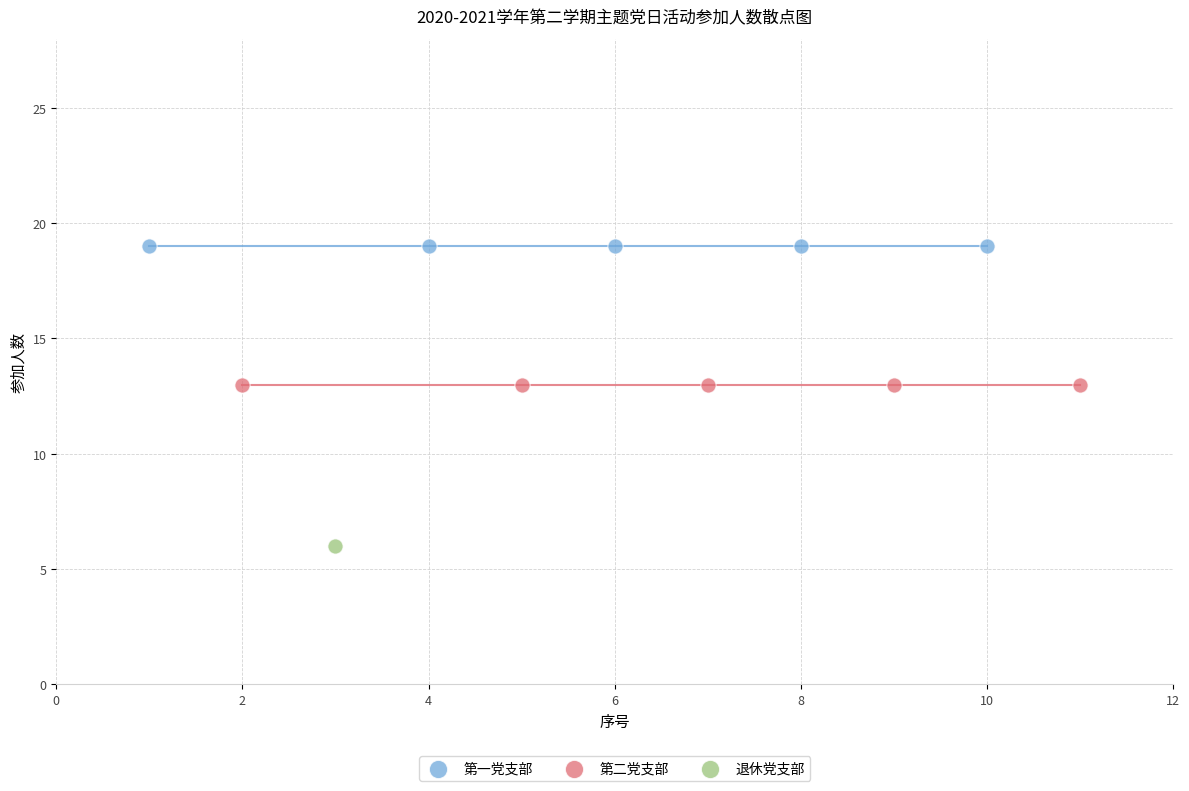

What are all the series names shown in the legend?

第一党支部, 第二党支部, 退休党支部